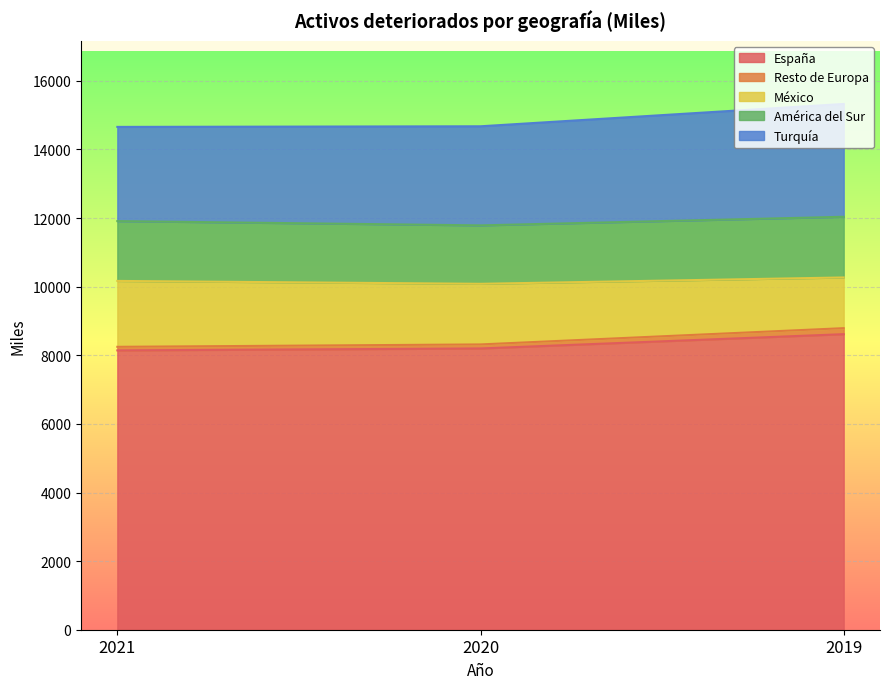

The value of España at 2021 is 8143. True or false?

True